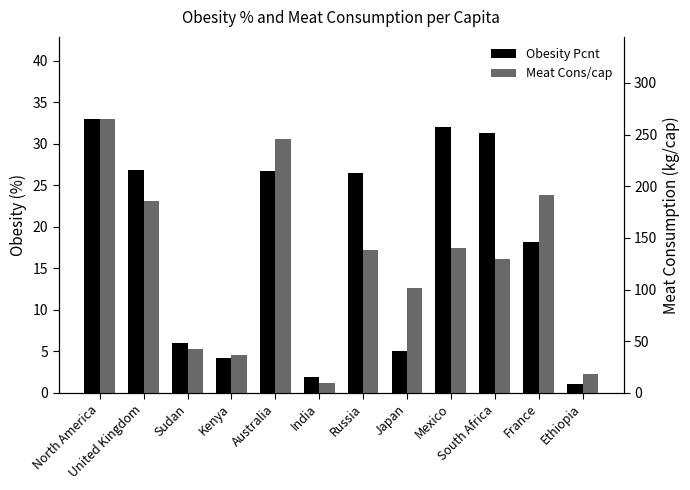

Where is Obesity Pcnt nearest to the value 17?

France